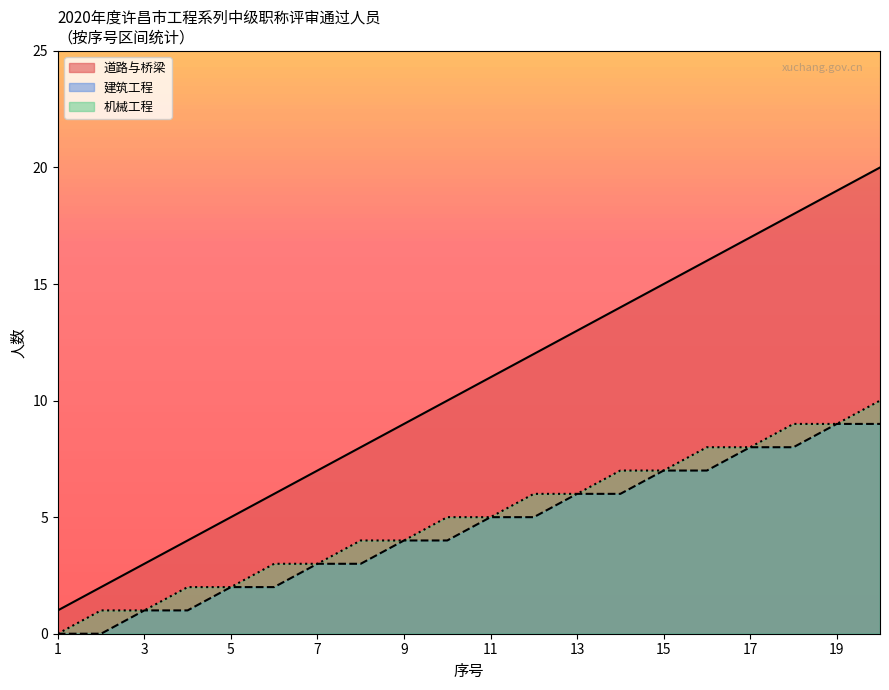

What is the approximate value of 建筑工程 at 8?

4